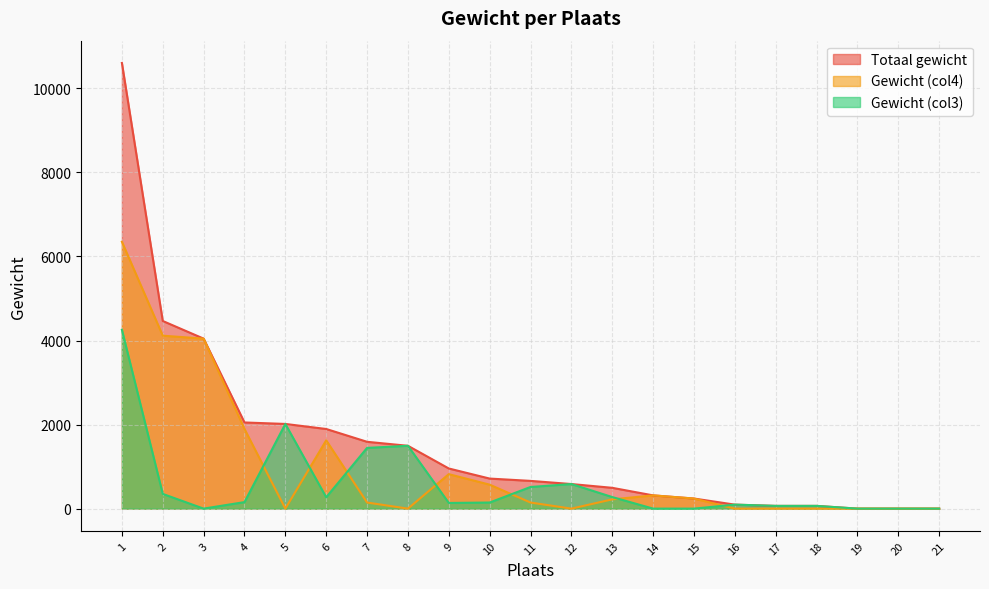

How many interior local valleys does the Gewicht (col3) series have?

3